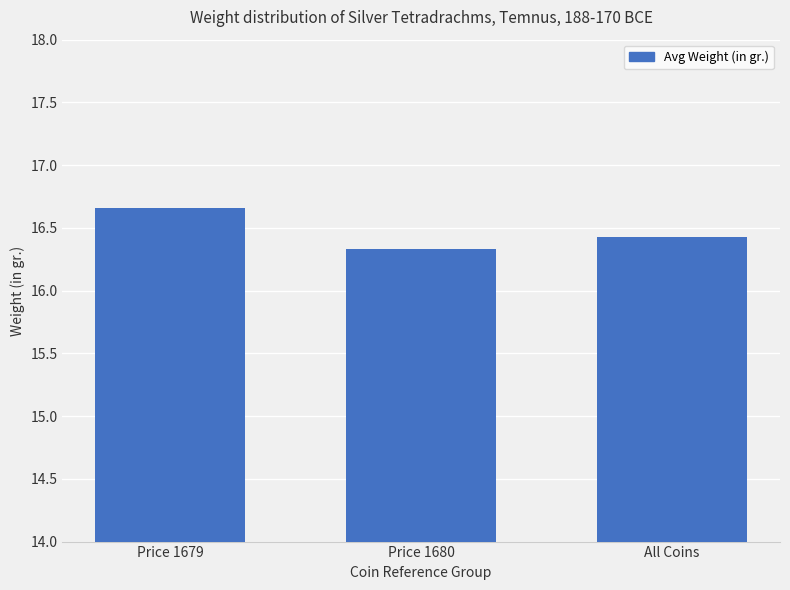

What is the change in value from Price 1679 to Price 1680?

-0.3